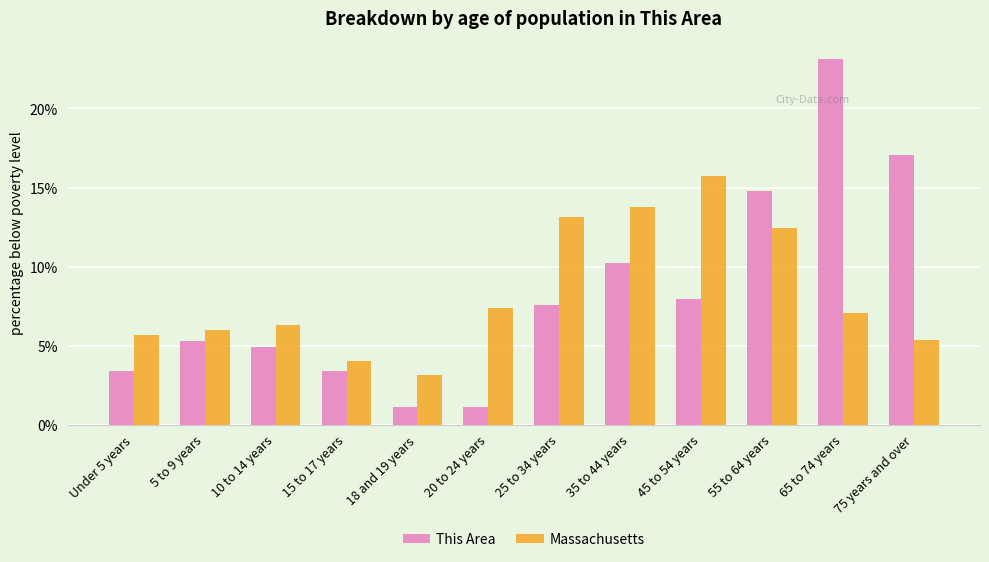

The This Area series shows 10.6 at 45 to 54 years. True or false?

False